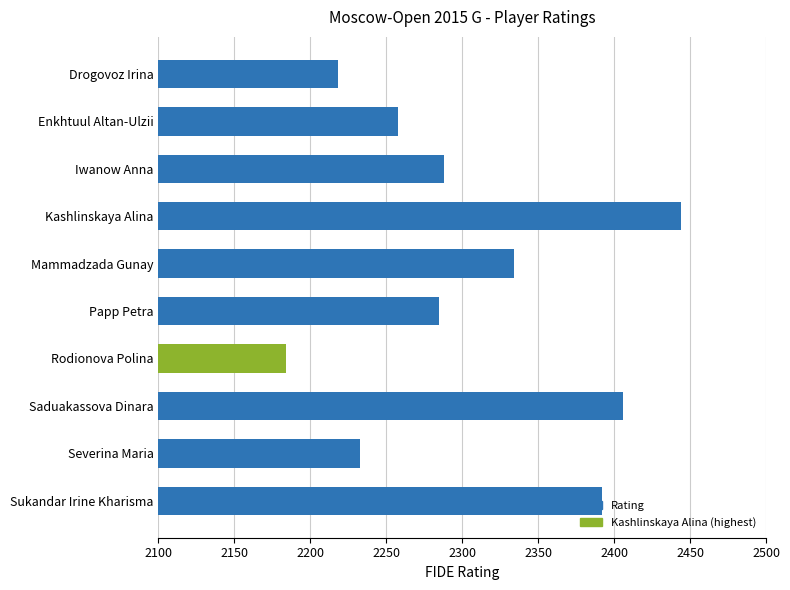

True or false: the data shows 2184 at Rodionova Polina.

True